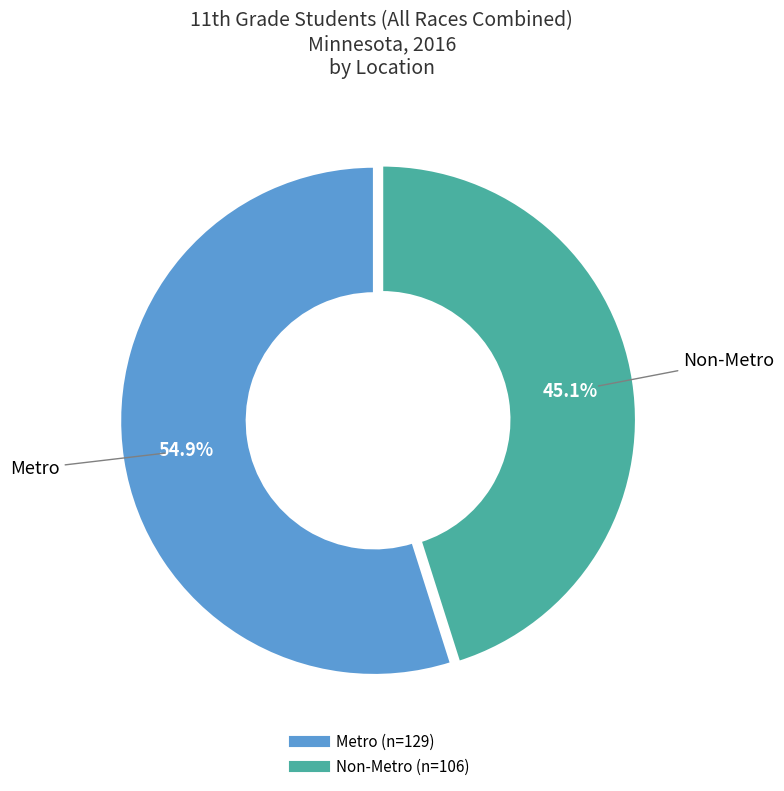

What portion of the pie excludes Non-Metro?

54.9%